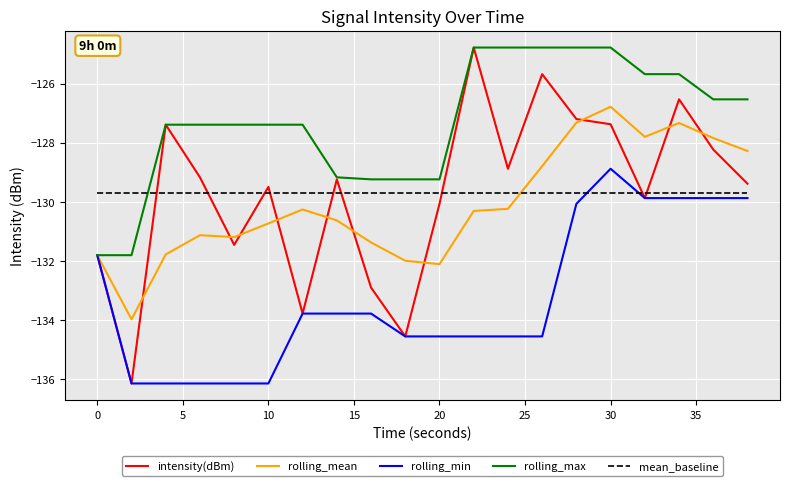

What are all the series names shown in the legend?

intensity(dBm), rolling_mean, rolling_min, rolling_max, mean_baseline